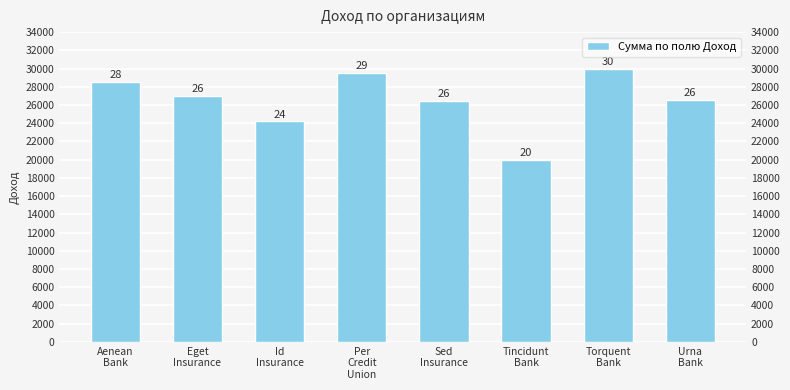

Rank the categories by value from lowest to highest.

Tincidunt
Bank, Id
Insurance, Sed
Insurance, Urna
Bank, Eget
Insurance, Aenean
Bank, Per
Credit
Union, Torquent
Bank